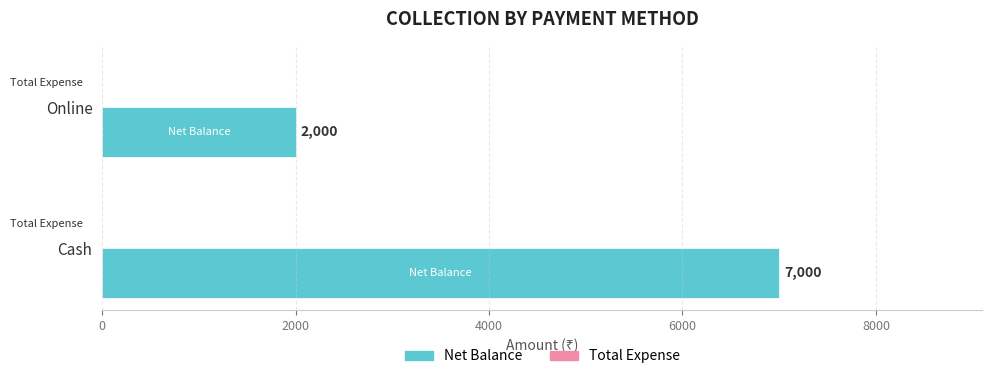

What is the ratio of the value at Online to the value at Cash?

0.3